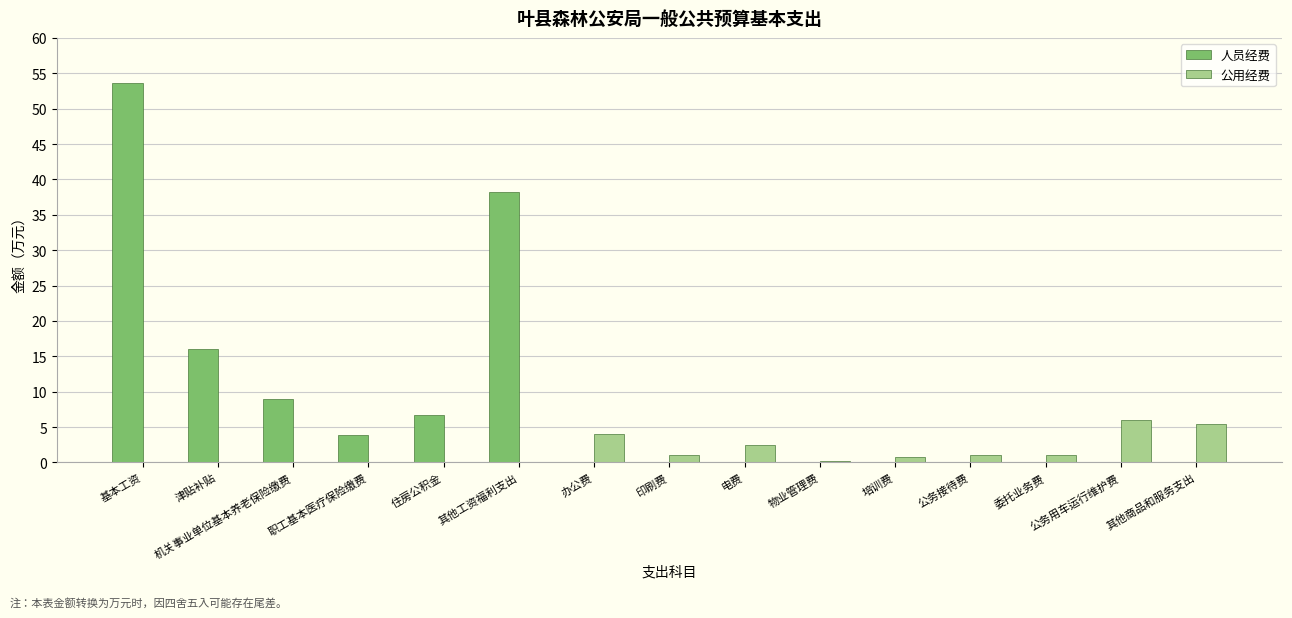

At which label is 公用经费 closest to 3?

电费